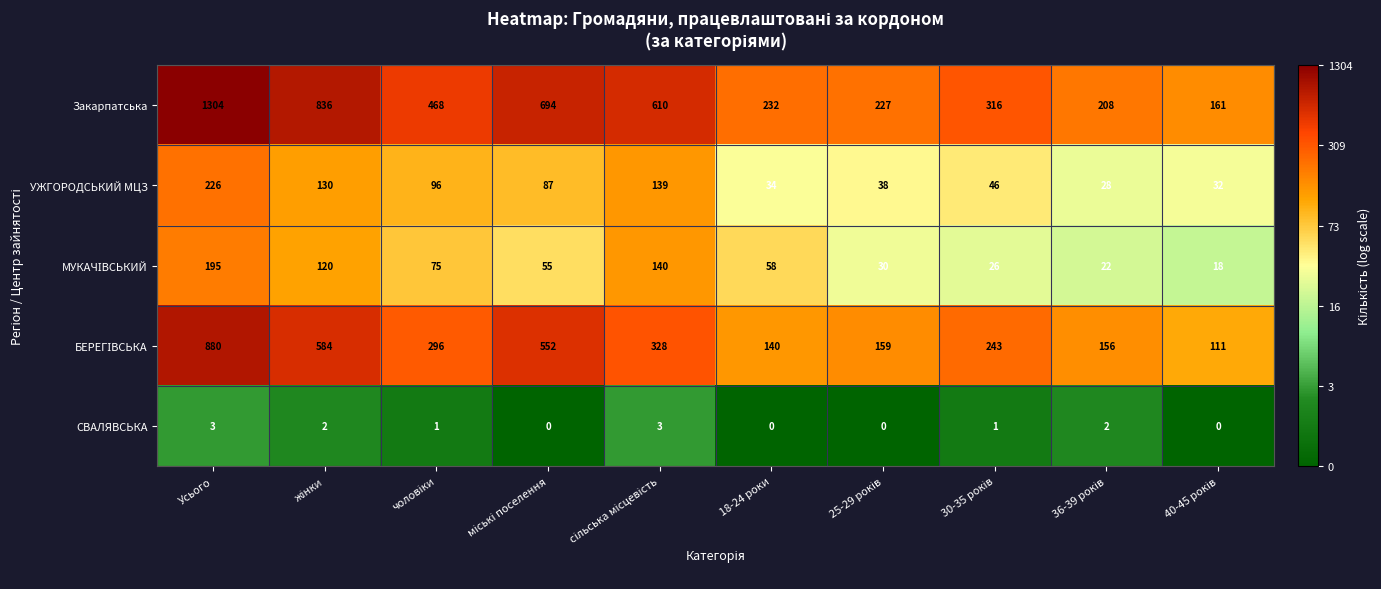

What is the difference between the maximum and minimum values in the Закарпатська series?

1143